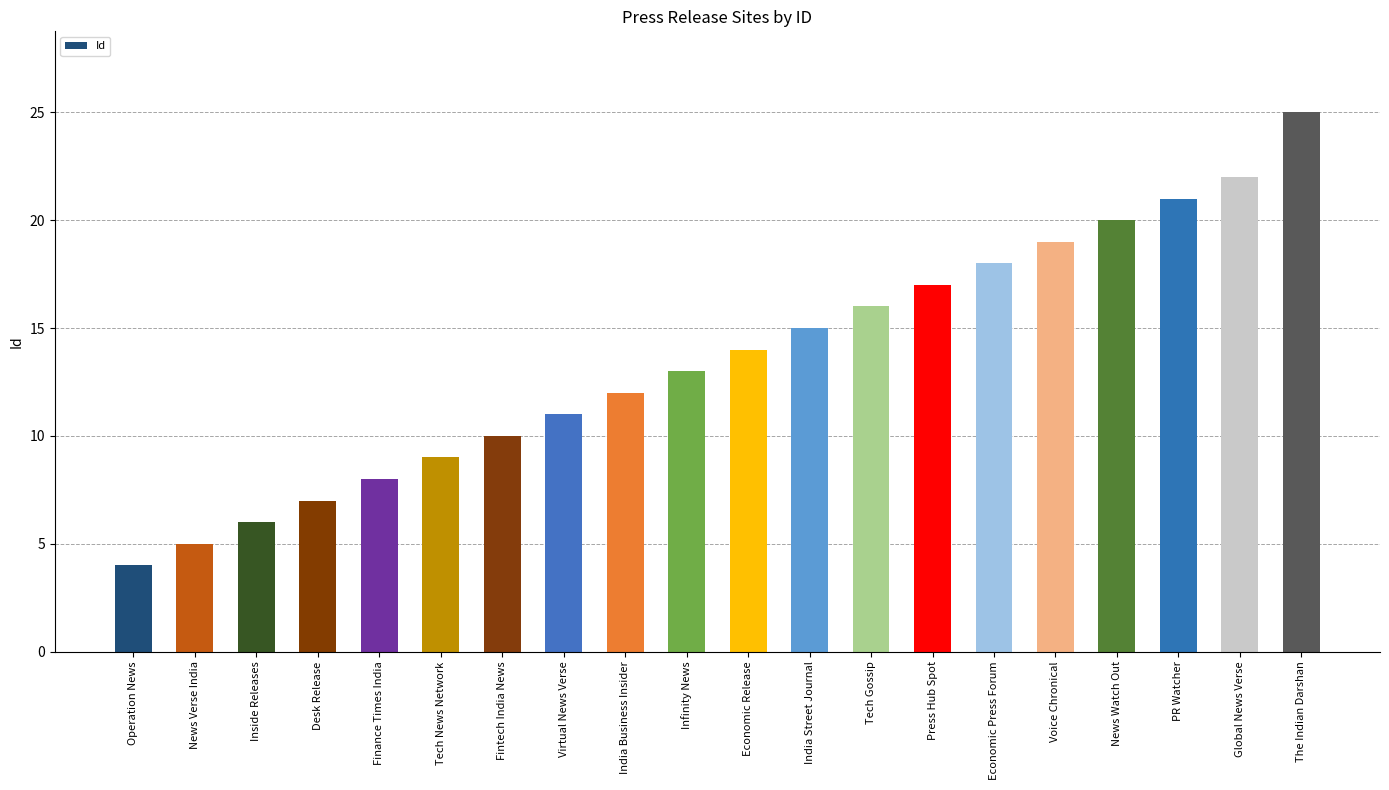

Between Economic Press Forum and Global News Verse, which is larger?

Global News Verse